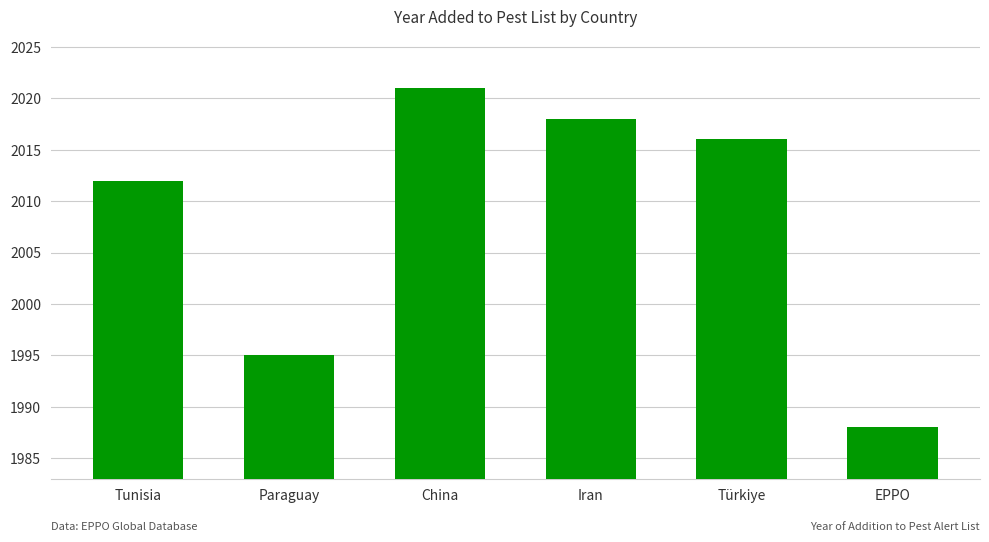

Which has a higher value, EPPO or Türkiye?

Türkiye